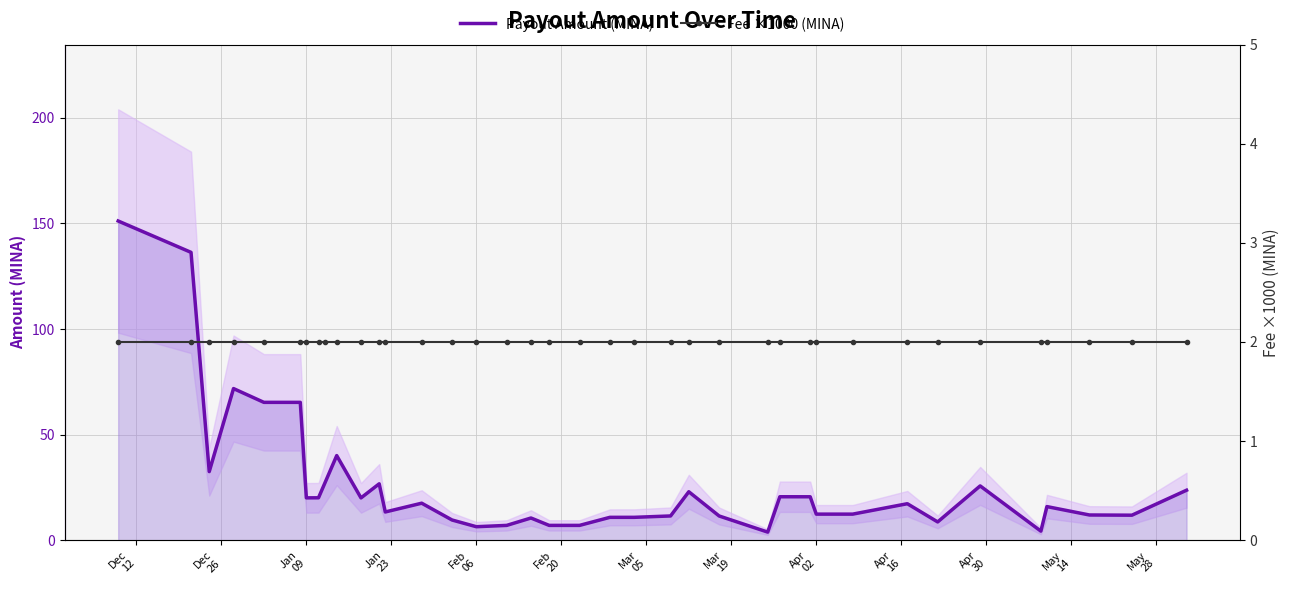

At how many categories does at least one series exceed 115?

2